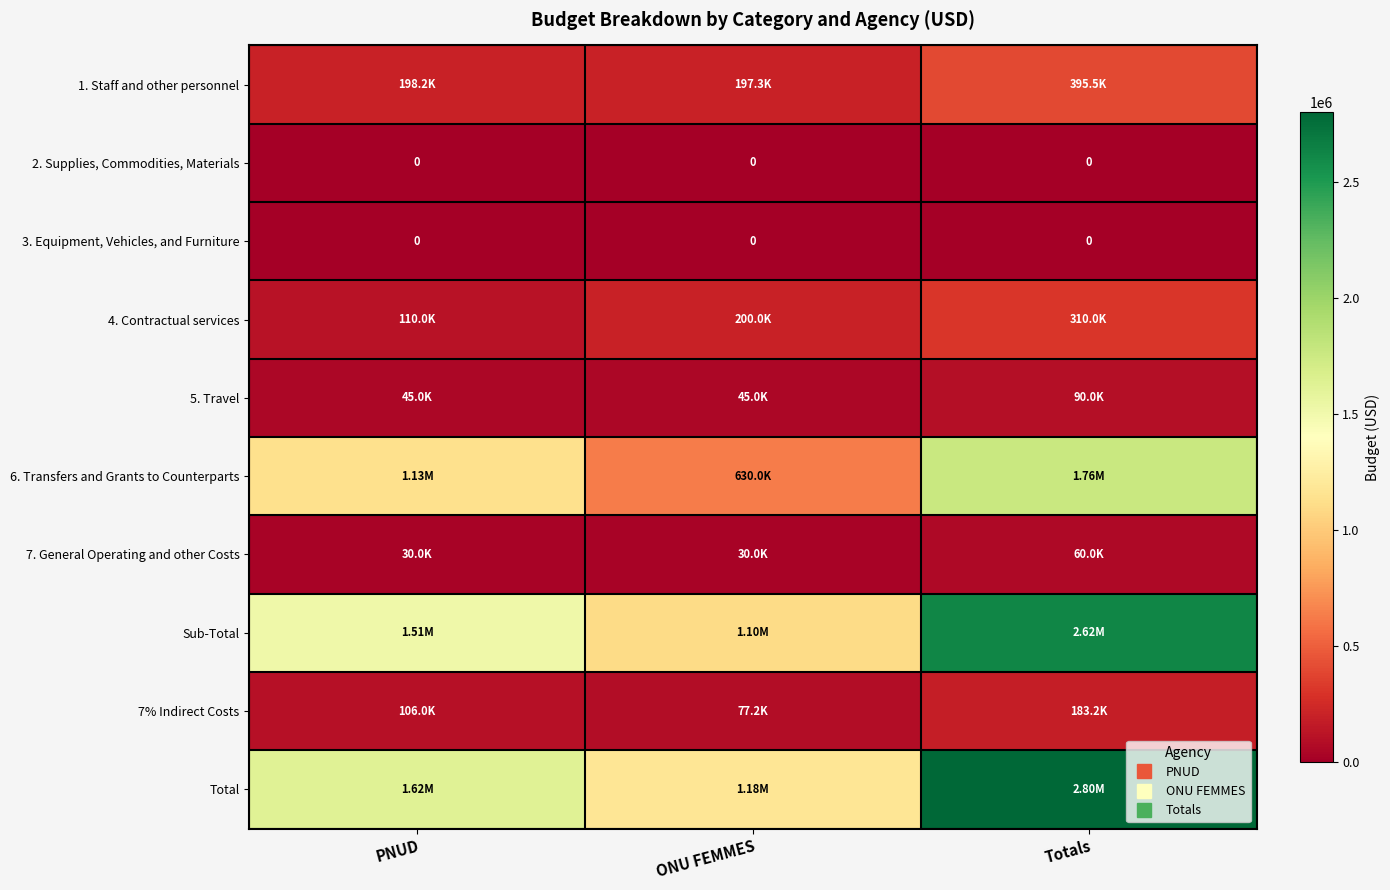

At which label is 7. General Operating and other Costs closest to 45000?

PNUD